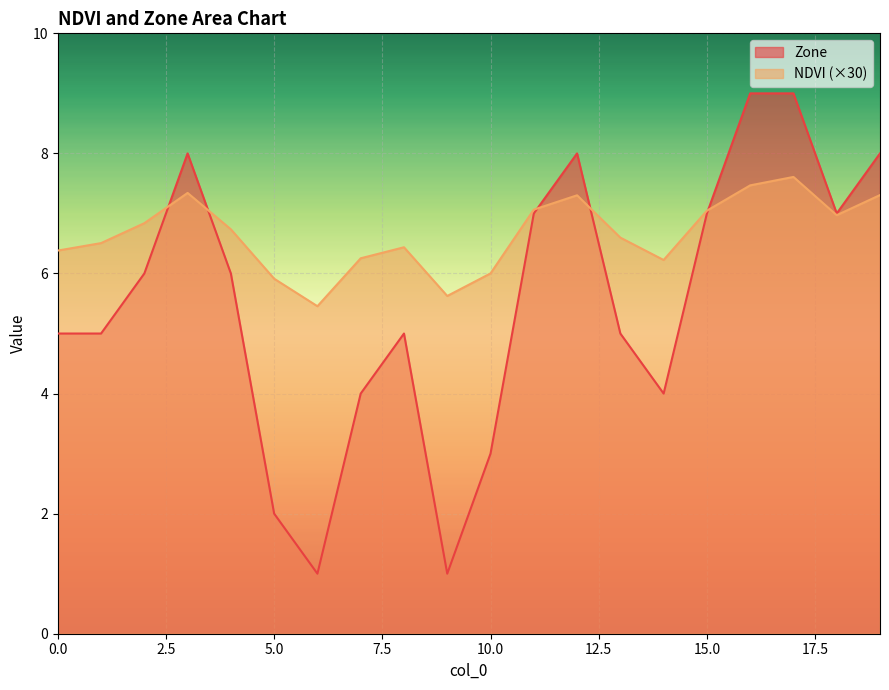

What is the minimum value for NDVI?

5.5